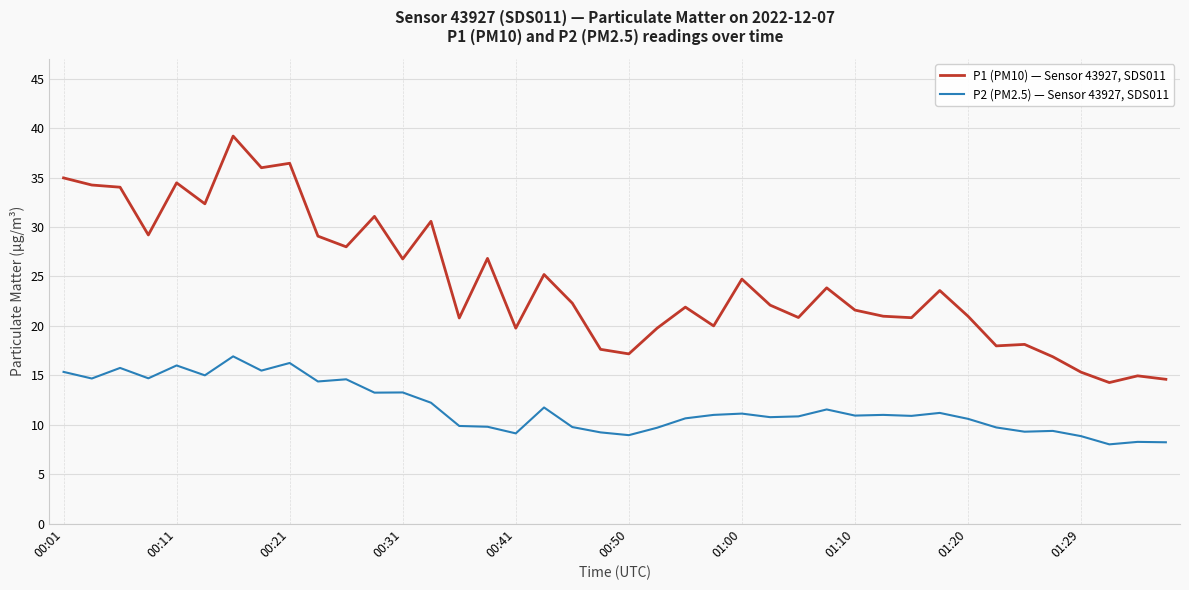

Which series has the widest spread of values?

P1 (PM10) — Sensor 43927, SDS011